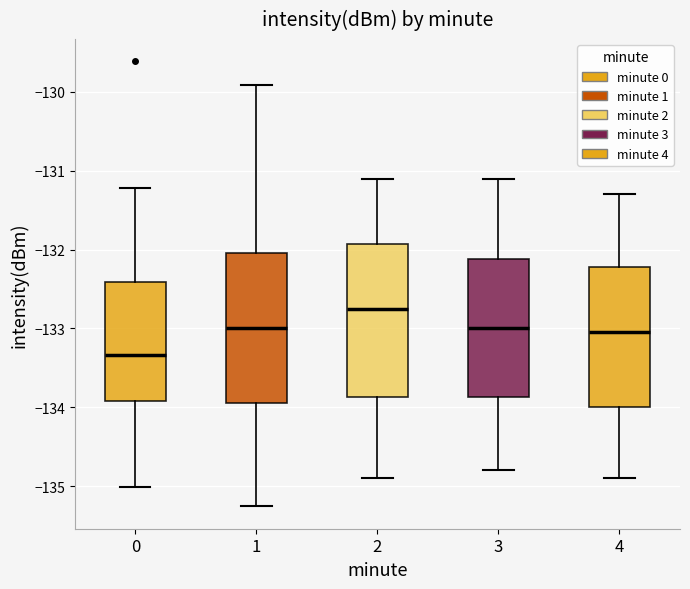

Which box has the lowest median line?

0